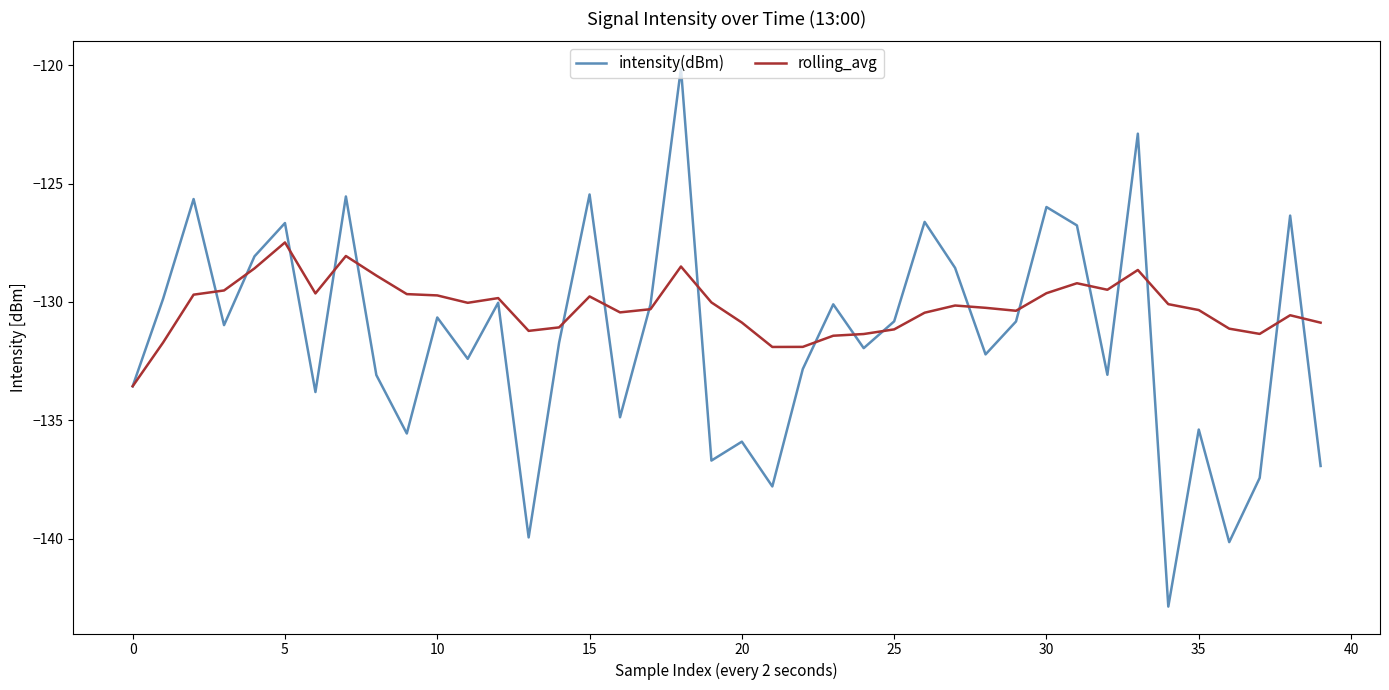

What is the sum of all intensity(dBm) values?

-5260.3